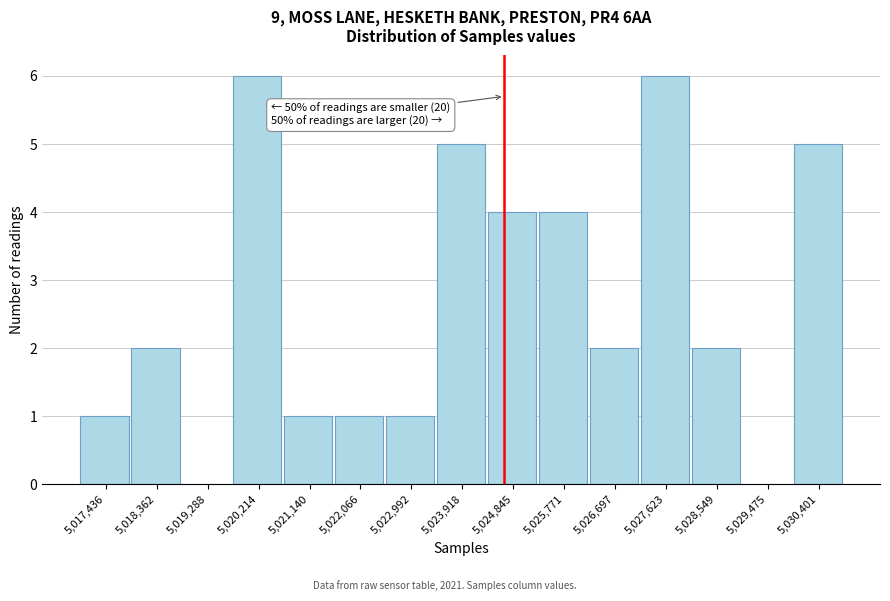

Reading left to right, what are all the values shown in this chart?

5,017,436=1	5,018,362=2	5,019,288=0	5,020,214=6	5,021,140=1	5,022,066=1	5,022,992=1	5,023,918=5	5,024,845=4	5,025,771=4	5,026,697=2	5,027,623=6	5,028,549=2	5,029,475=0	5,030,401=5